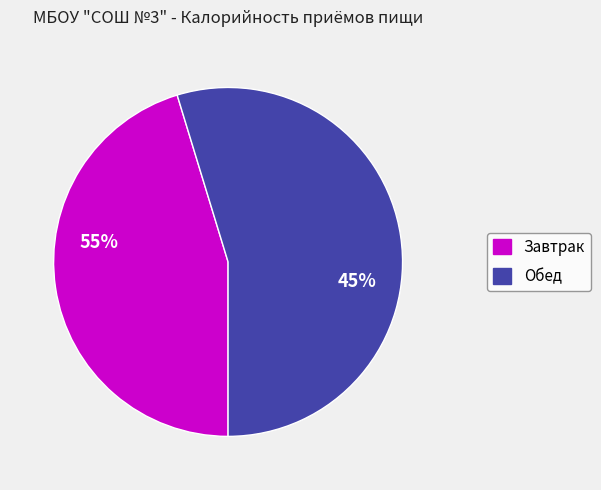

What is the smallest slice in the pie chart?

Завтрак